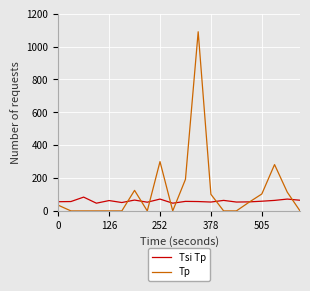

Rank the series by their average value, from highest to lowest.

Tp, Tsi Tp